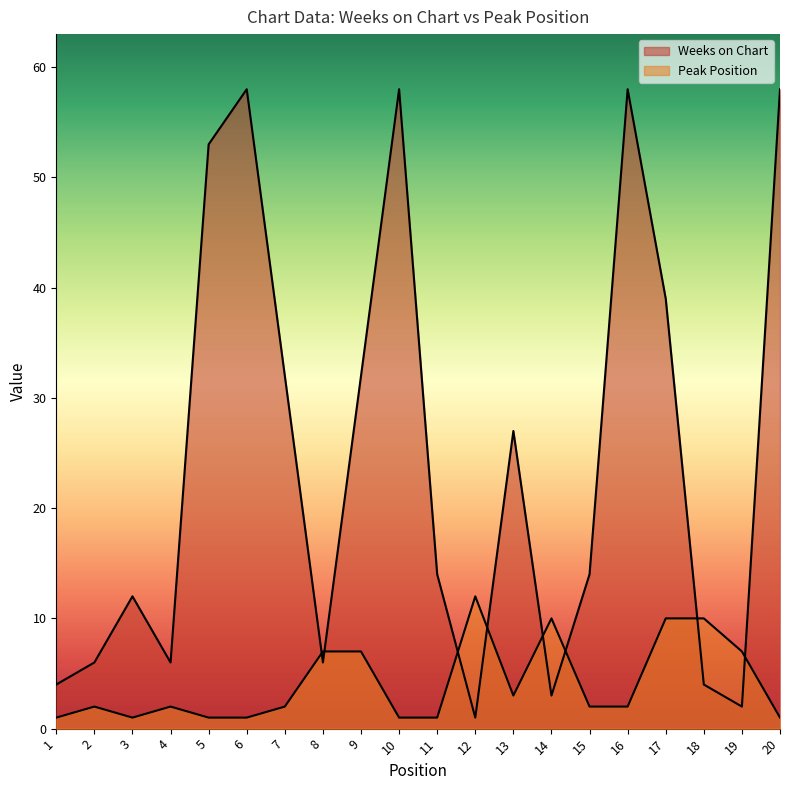

Is the value of Peak Position at 19 greater than the value of Weeks on Chart at 17?

No